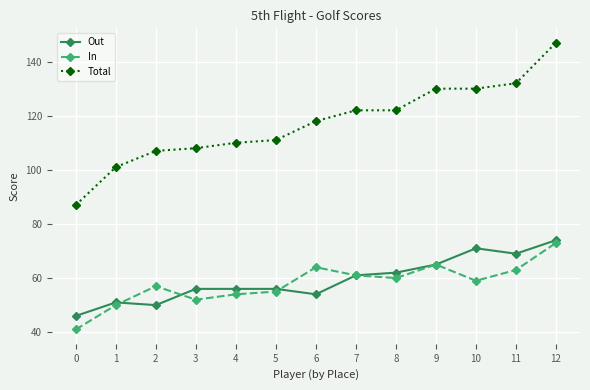

Reading left to right, transcribe all the data shown in this chart.

Out: 0=46	1=51	2=50	3=56	4=56	5=56	6=54	7=61	8=62	9=65	10=71	11=69	12=74
In: 0=41	1=50	2=57	3=52	4=54	5=55	6=64	7=61	8=60	9=65	10=59	11=63	12=73
Total: 0=87	1=101	2=107	3=108	4=110	5=111	6=118	7=122	8=122	9=130	10=130	11=132	12=147